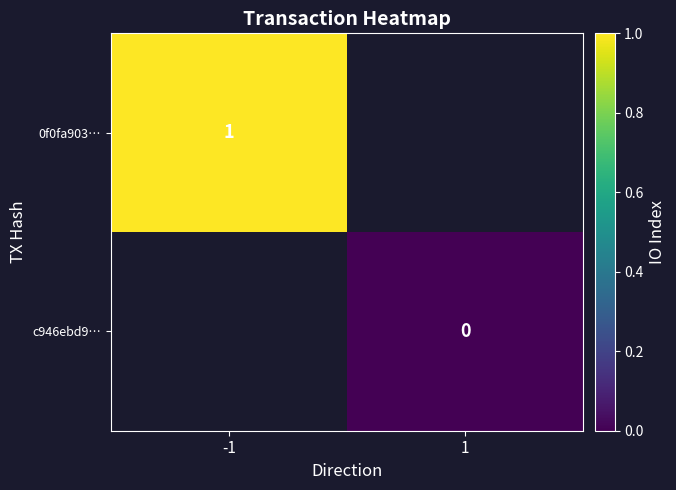

Which category has the highest value across all series?

-1